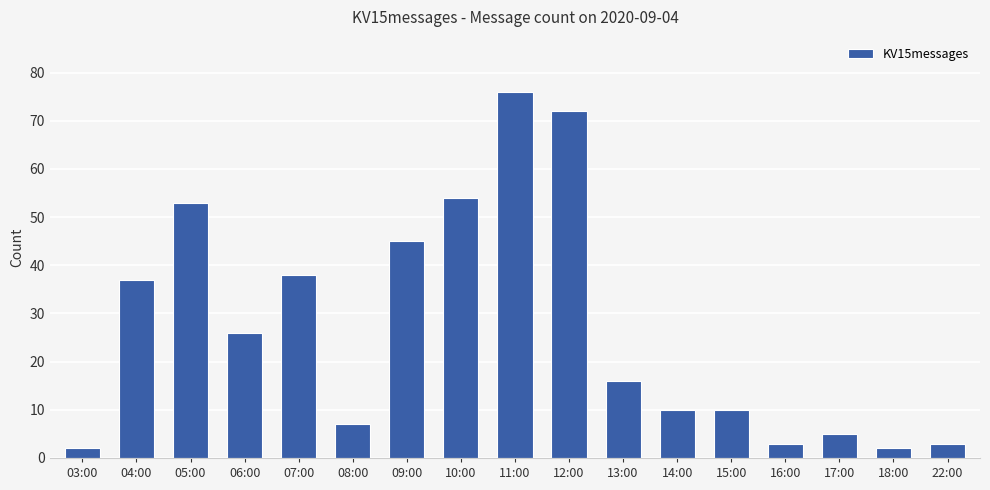

At which label is the value closest to 39?

07:00